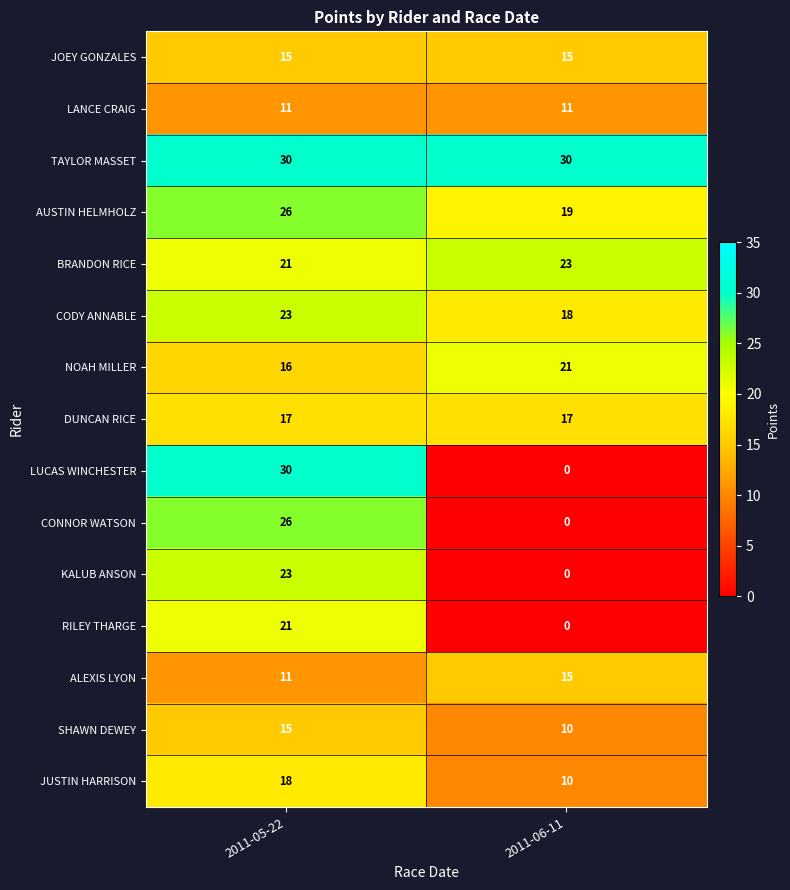

At which label does NOAH MILLER reach its peak?

2011-06-11